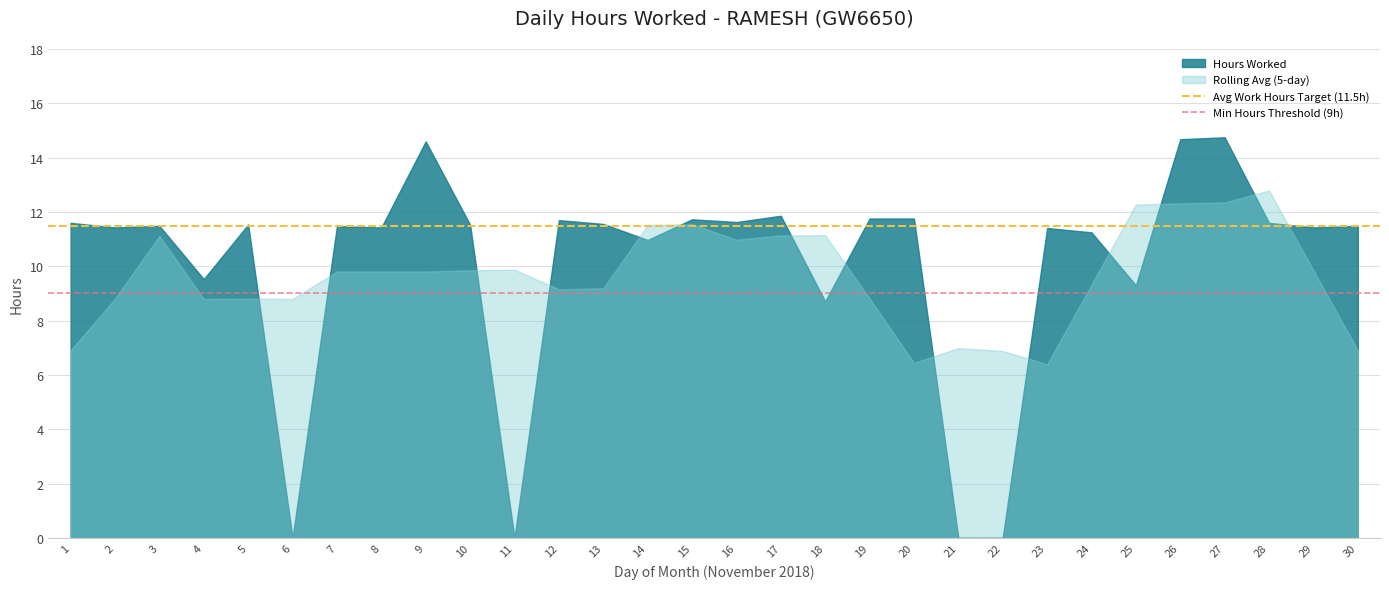

The value of Avg Work Hours Target (11.5h) at 2 is 6.1. True or false?

False